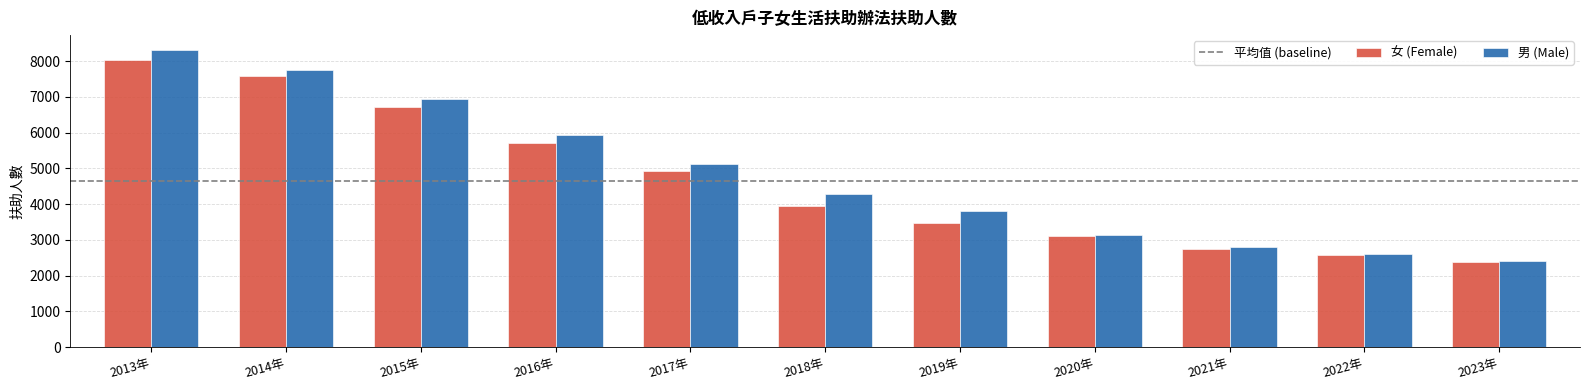

Rank the categories by 女 (Female) value from lowest to highest.

2023年, 2022年, 2021年, 2020年, 2019年, 2018年, 2017年, 2016年, 2015年, 2014年, 2013年